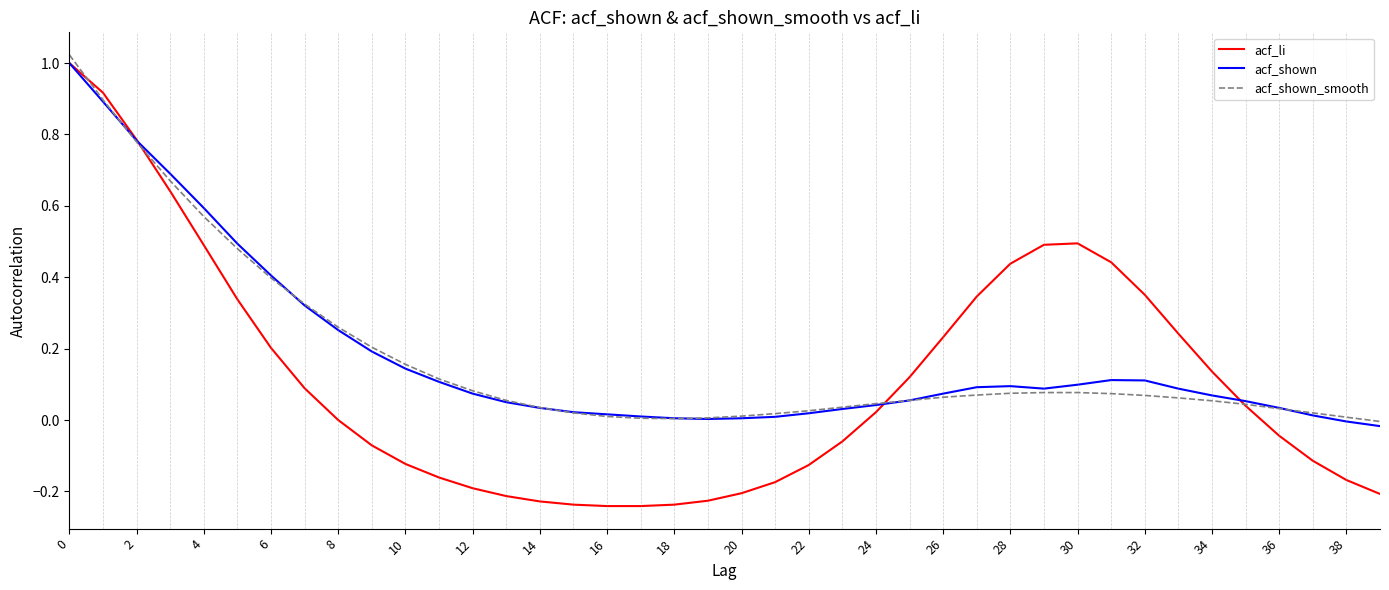

Which series has the widest spread of values?

acf_li